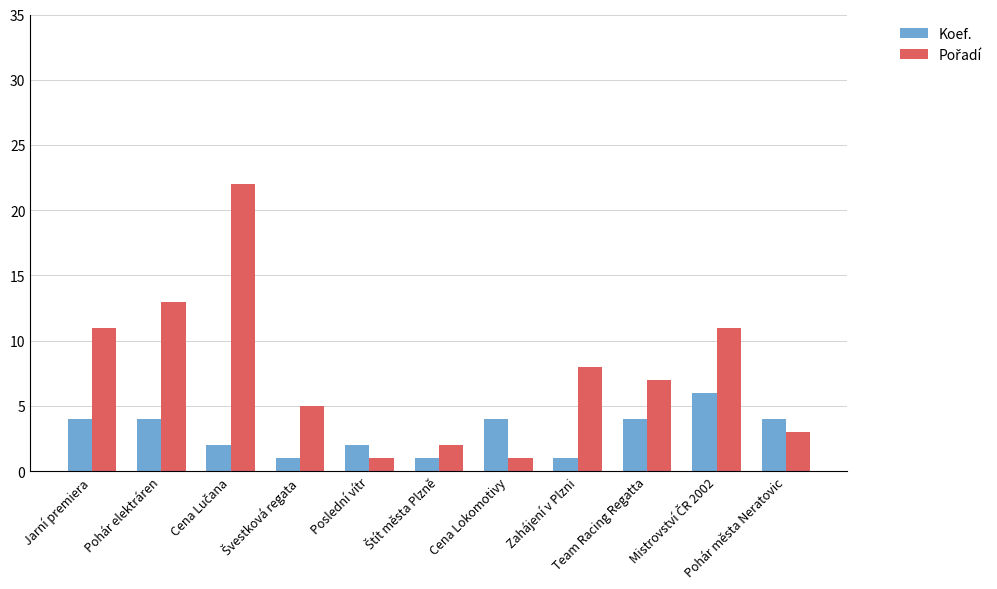

What is the minimum value shown in the chart?

1